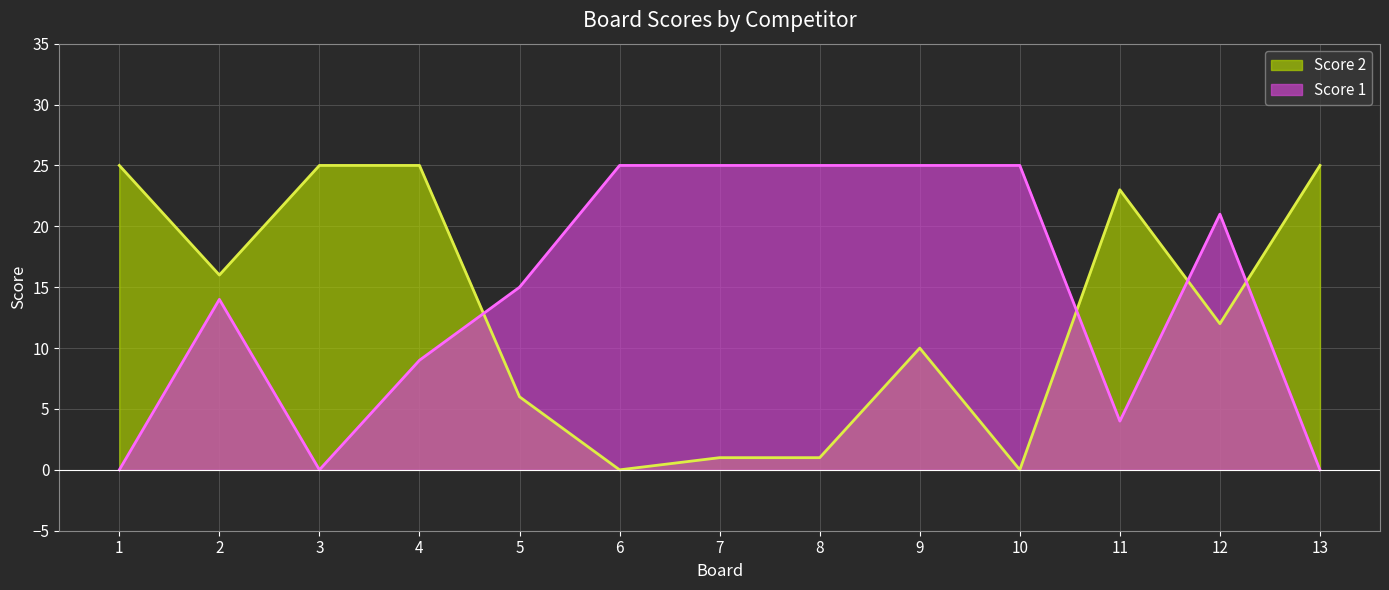

Is the value of Score 1 at 3 greater than the value of Score 2 at 12?

No